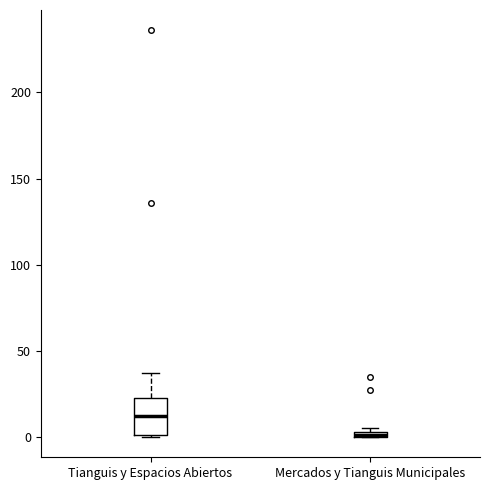

Which box is the tallest, from its lower edge to its upper edge?

Tianguis y Espacios Abiertos